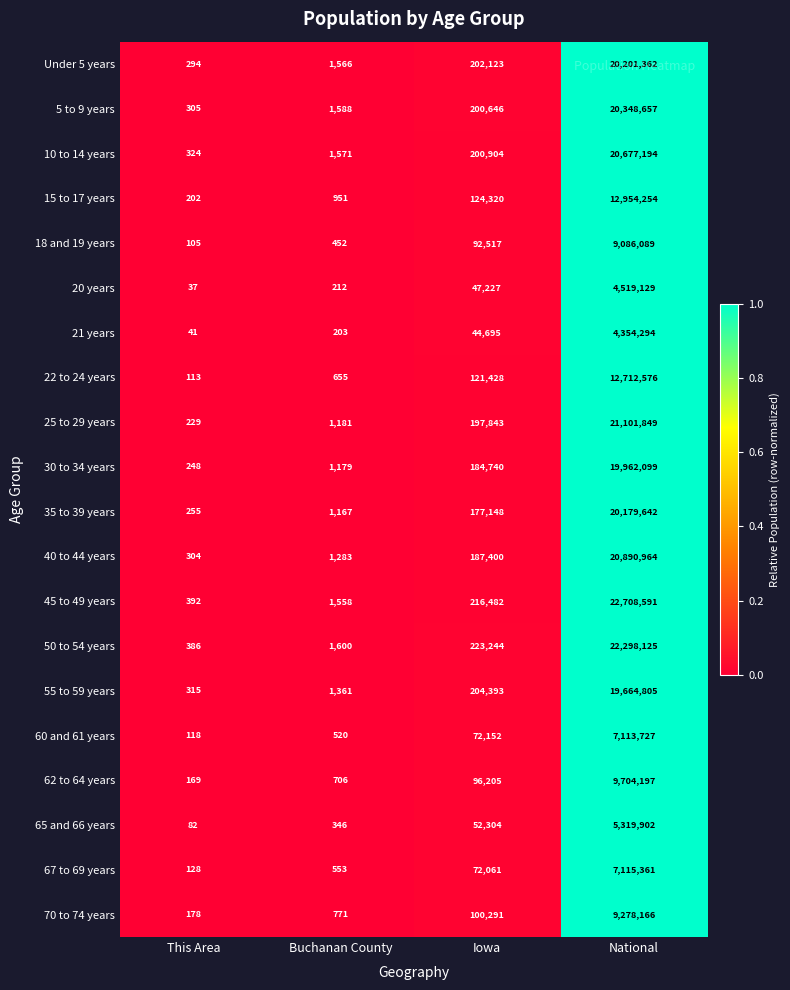

Which category has the lowest value across all series?

This Area